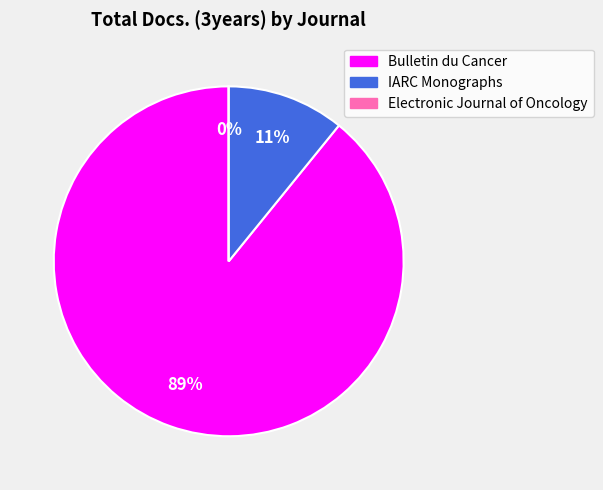

Is it true that Electronic Journal of Oncology is 0% of the pie?

True